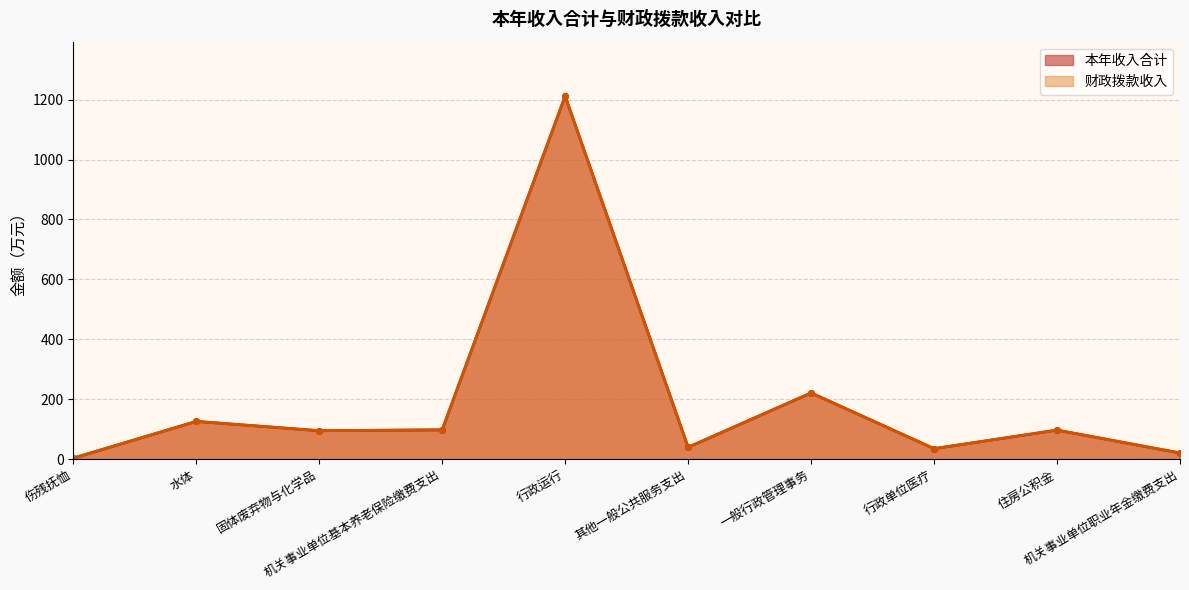

Does the chart display data point markers on the line(s)?

Yes